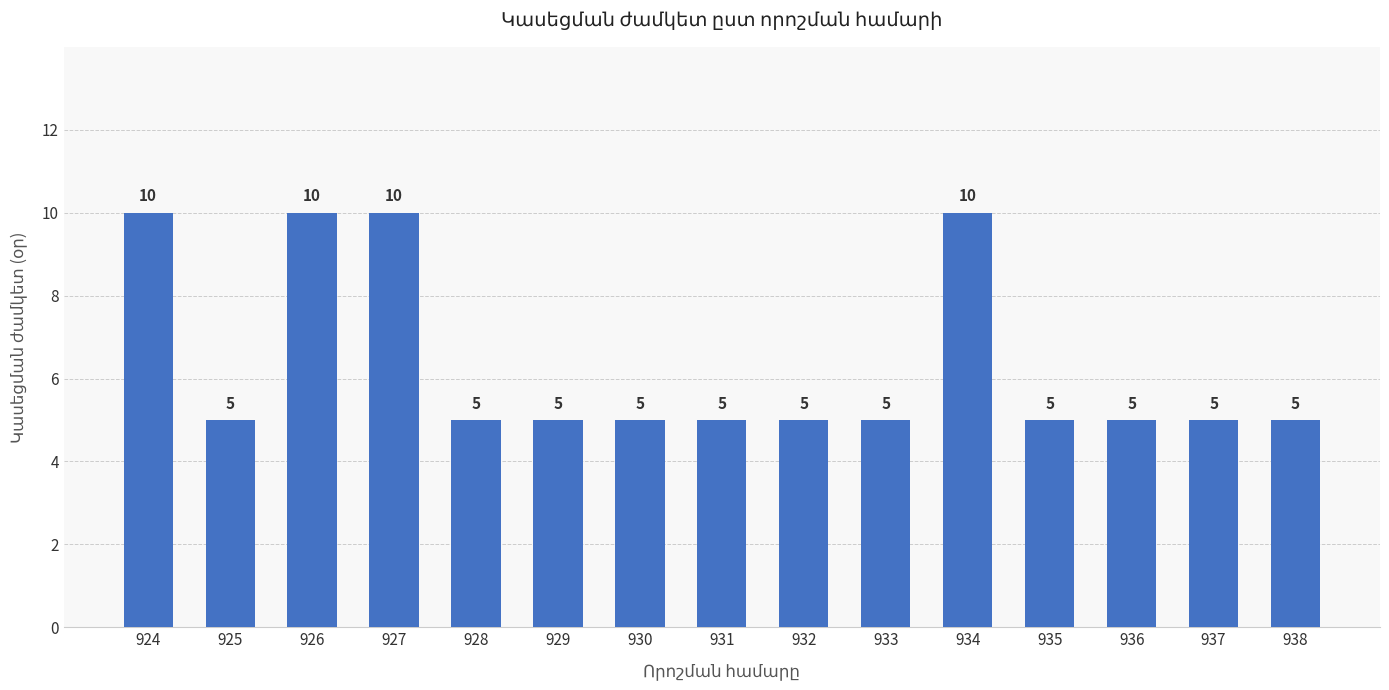

What is the difference between the second highest and second lowest values?

5